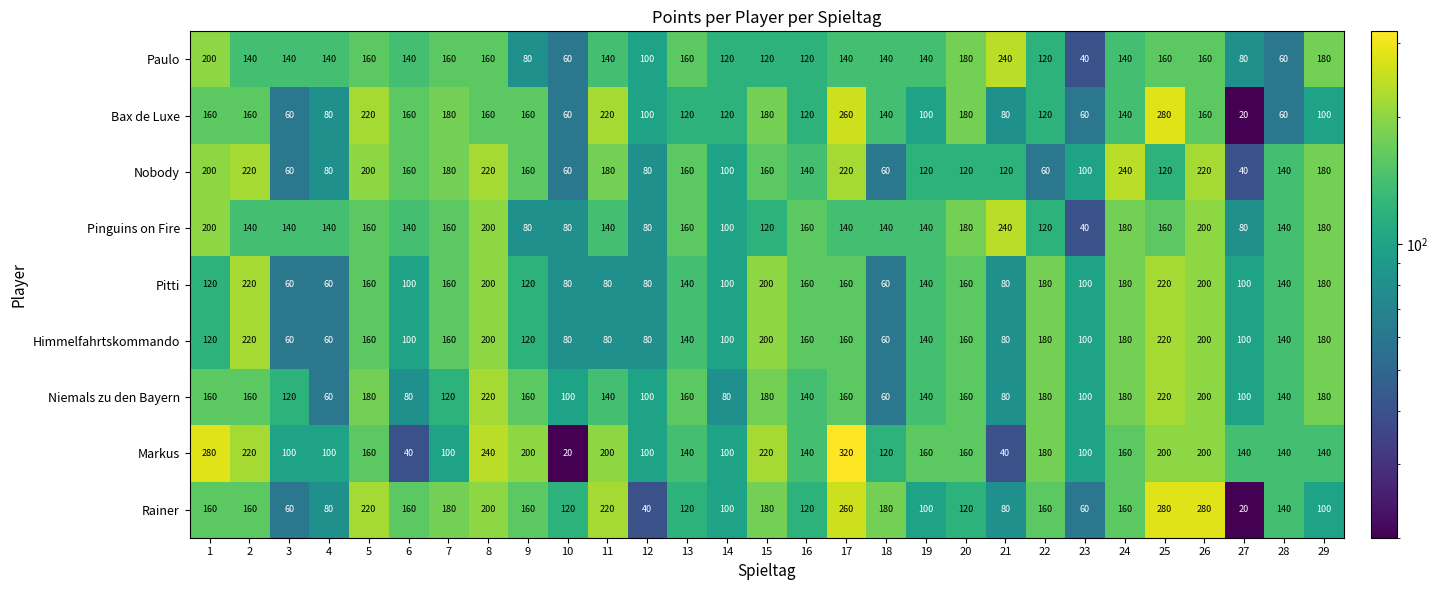

What is the spread (max minus min) of values at 4?

80